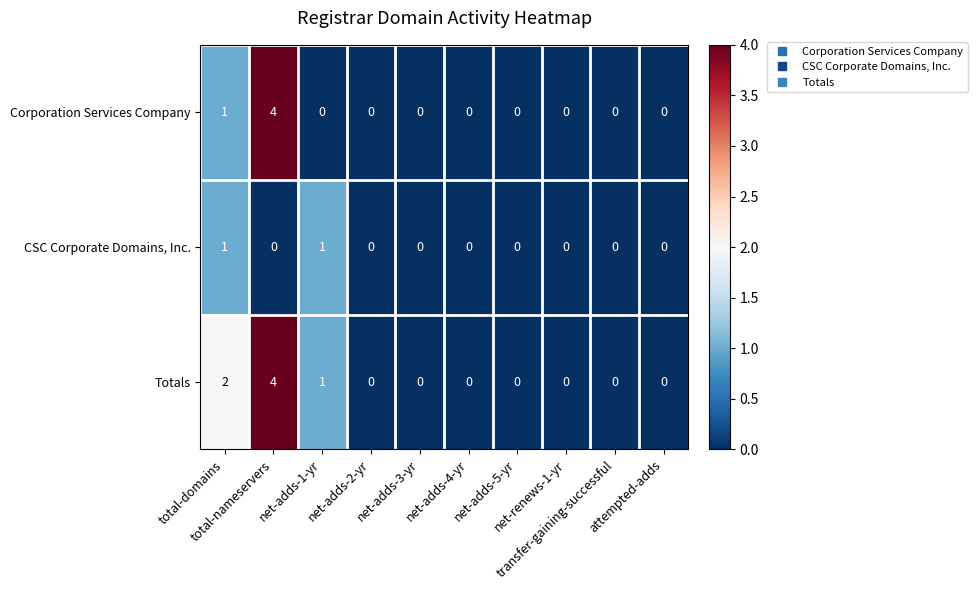

At which category is the sum across all series the highest?

total-nameservers